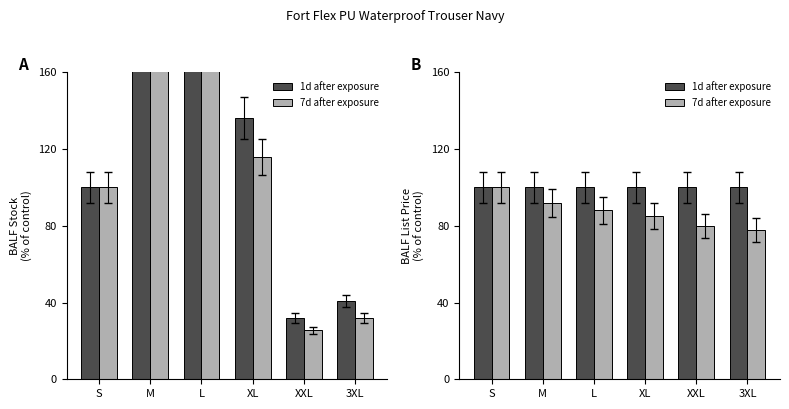

Does the chart contain any negative values?

No